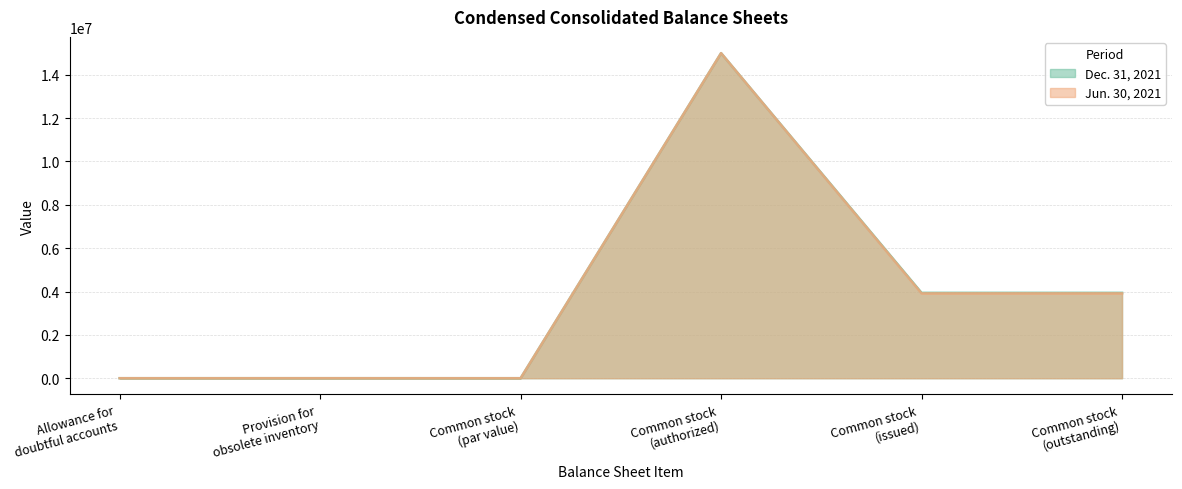

Where is the first local minimum for Jun. 30, 2021?

Common stock
(par value)